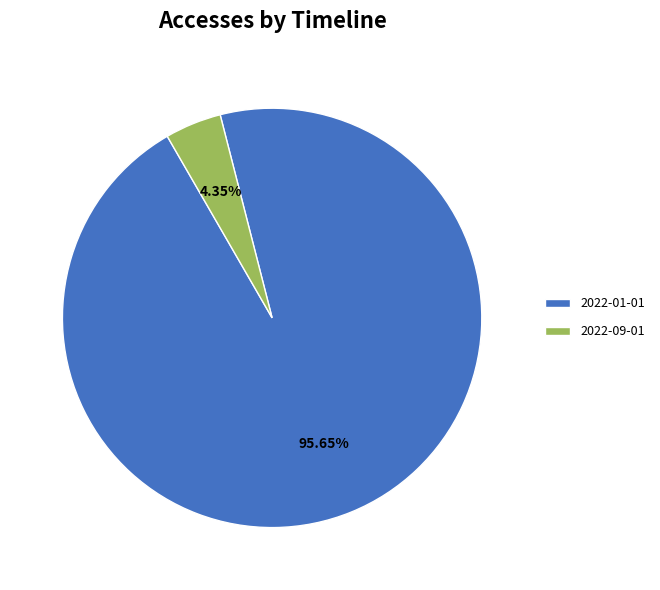

How much of the chart is everything except 2022-01-01?

4.3%